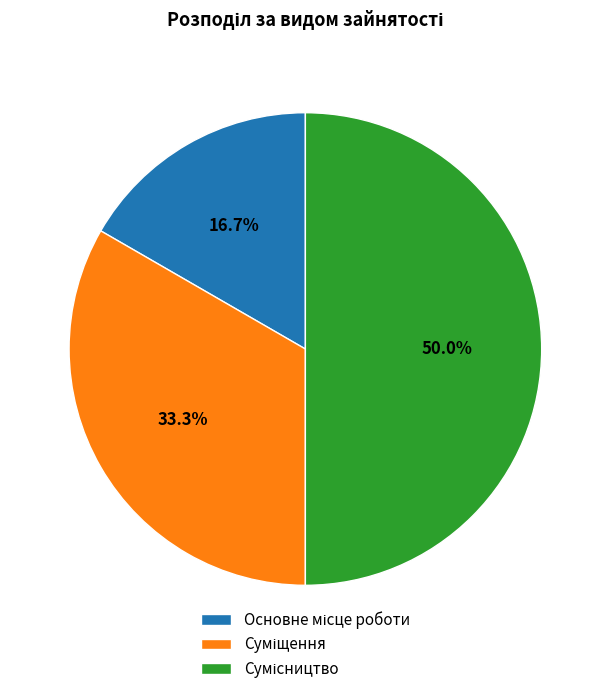

To the nearest percent, what is the difference between the largest and smallest slice percentages?

33%